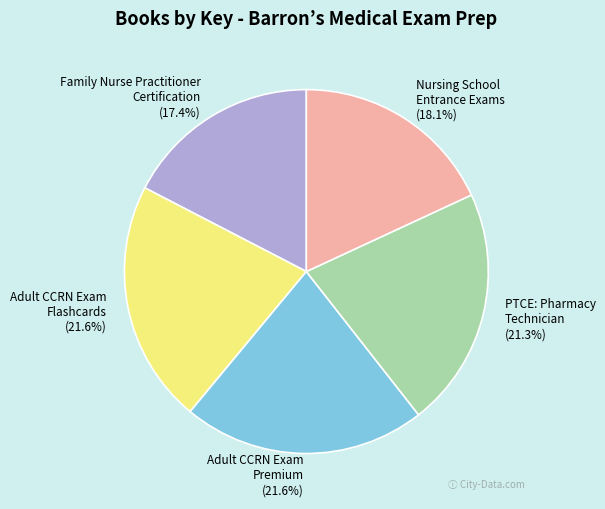

How much of the chart is everything except Adult CCRN Exam Flashcards?

78.4%